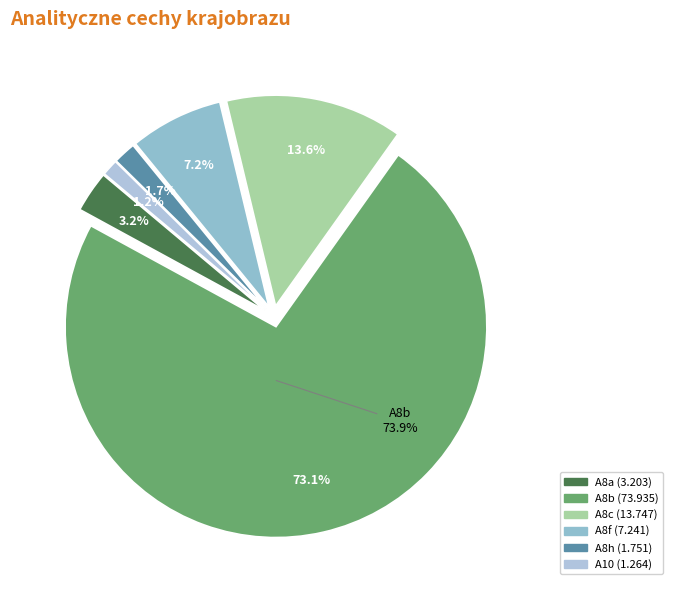

Count the number of slices in the pie.

6